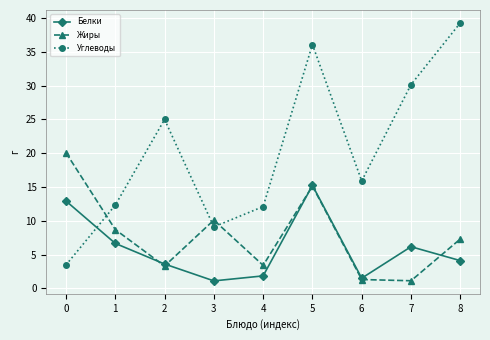

What is the difference between the maximum and minimum values in the Белки series?

14.1